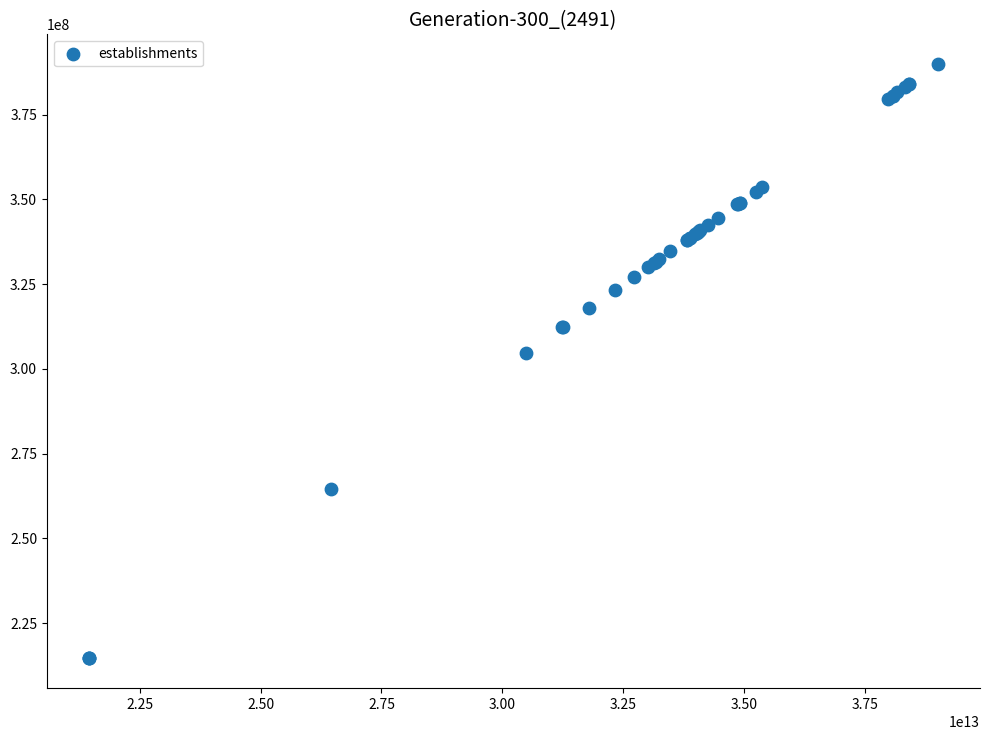

What Y value in the scatter plot is closest to 302271775?

304844707